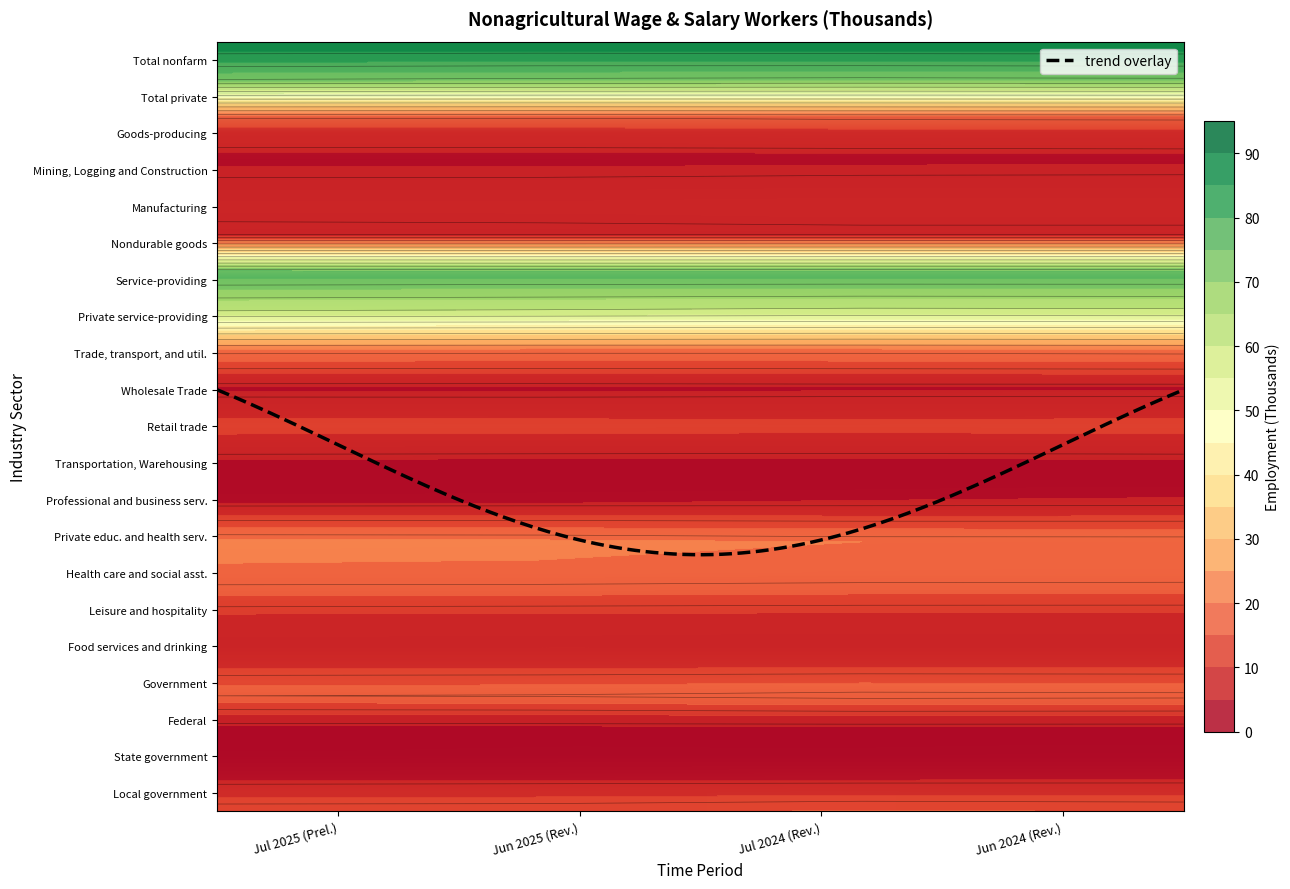

What is the minimum value shown in the chart?

2.5